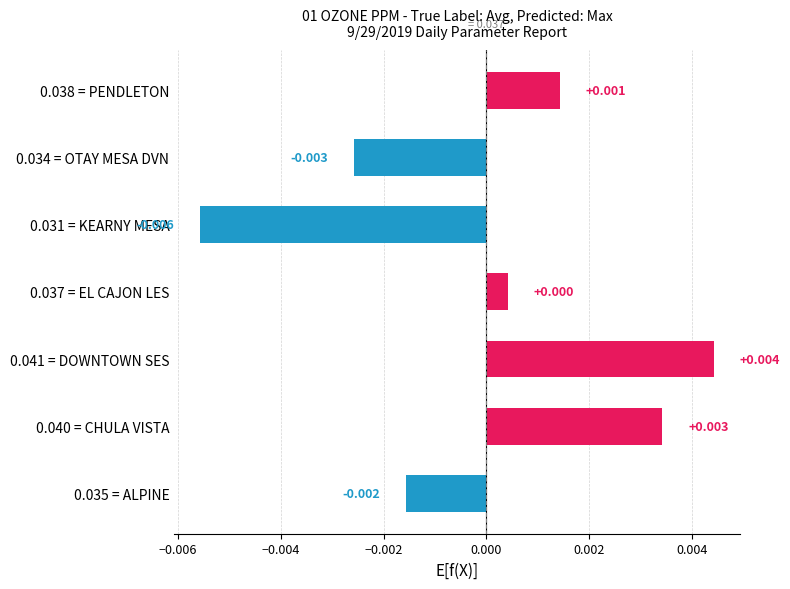

List the labels in order of value, largest first.

0.041 = DOWNTOWN SES, 0.040 = CHULA VISTA, 0.038 = PENDLETON, 0.037 = EL CAJON LES, 0.035 = ALPINE, 0.034 = OTAY MESA DVN, 0.031 = KEARNY MESA